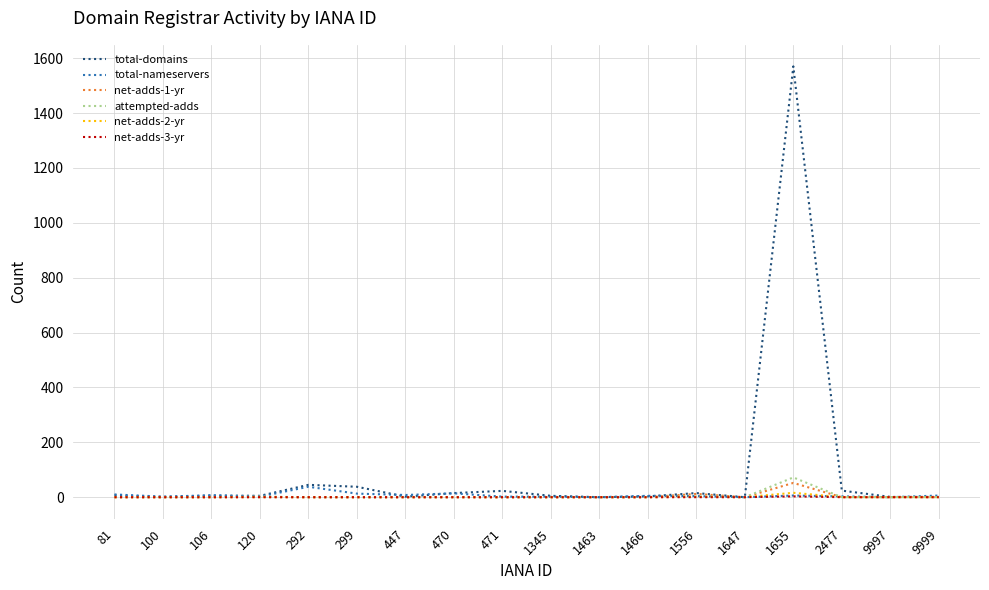

Is it true that attempted-adds equals 0 at 1647?

True